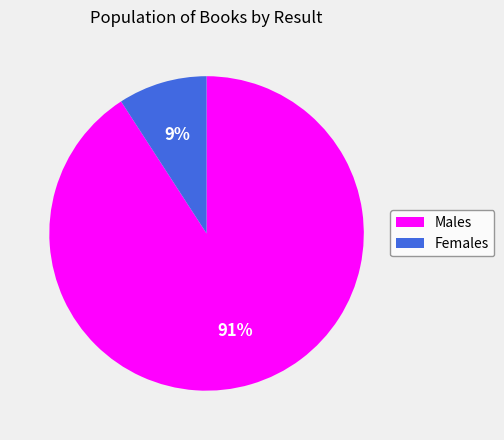

To the nearest percent, what percentage of the pie is Males?

91%